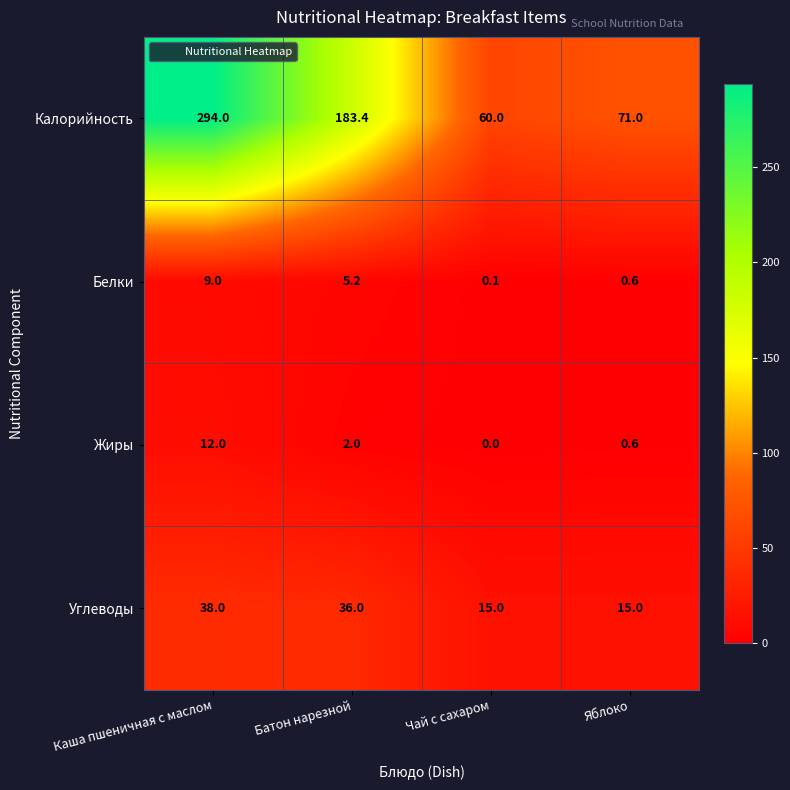

Reading right to left, transcribe all the data shown in this chart.

Калорийность: Яблоко=71.0	Чай с сахаром=60.0	Батон нарезной=183.4	Каша пшеничная с маслом=294.0
Белки: Яблоко=0.6	Чай с сахаром=0.1	Батон нарезной=5.2	Каша пшеничная с маслом=9.0
Жиры: Яблоко=0.6	Чай с сахаром=0.0	Батон нарезной=2.0	Каша пшеничная с маслом=12.0
Углеводы: Яблоко=15.0	Чай с сахаром=15.0	Батон нарезной=36.0	Каша пшеничная с маслом=38.0